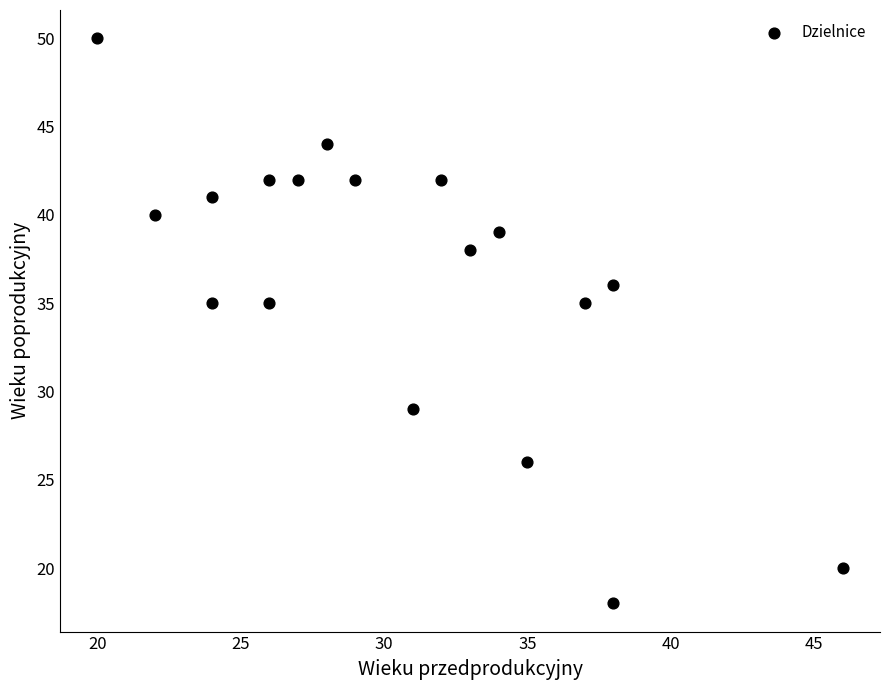

What is the range of Y values (max minus min)?

32